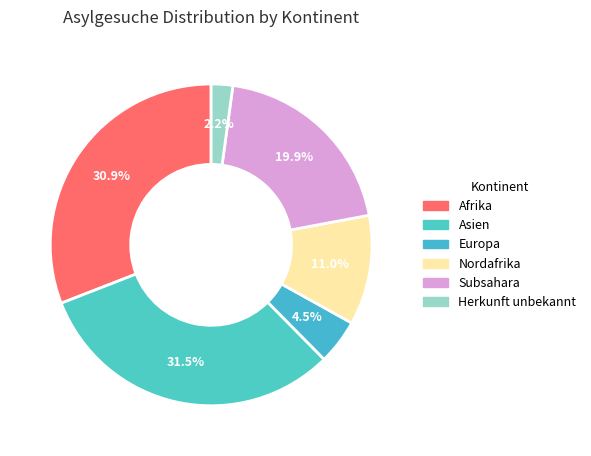

How many segments does this pie chart have?

6